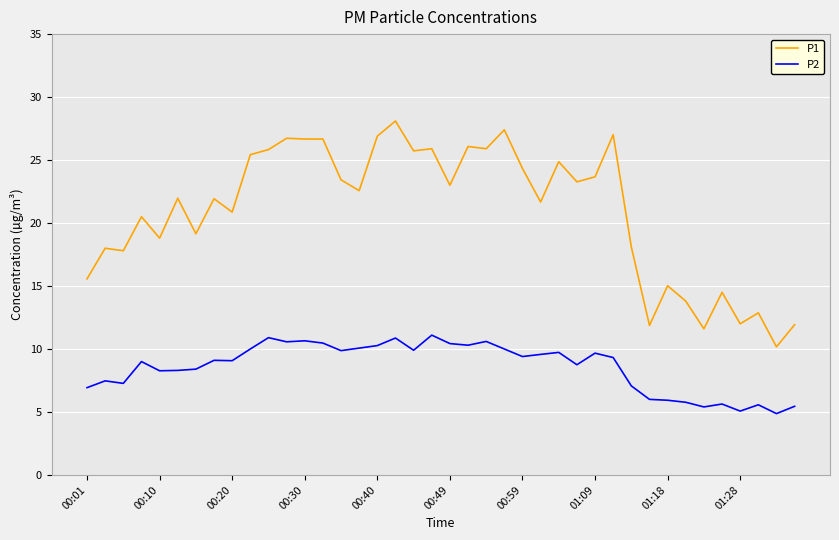

What are all the series names shown in the legend?

P1, P2